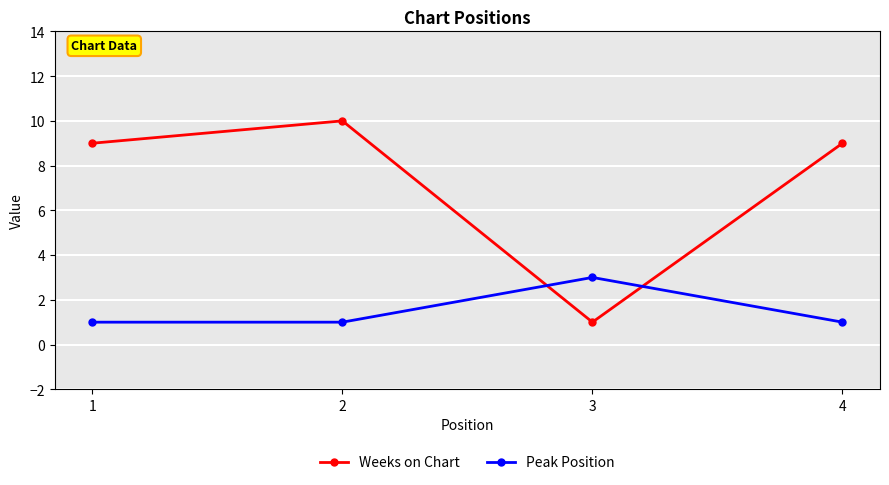

How many lines are shown in the chart?

2